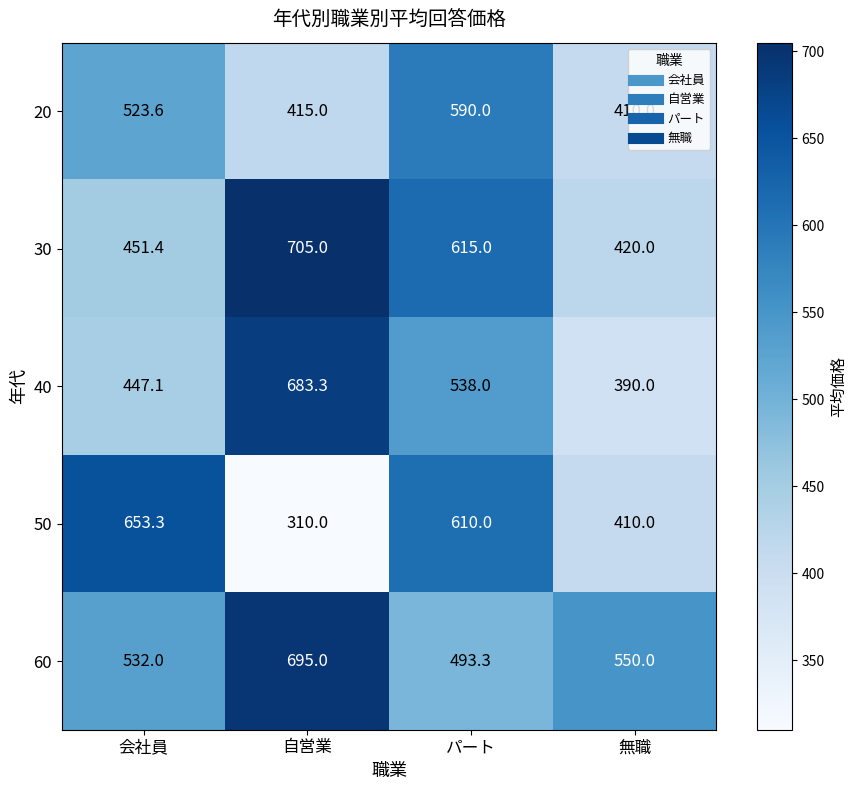

What is the minimum value for 20?

410.0